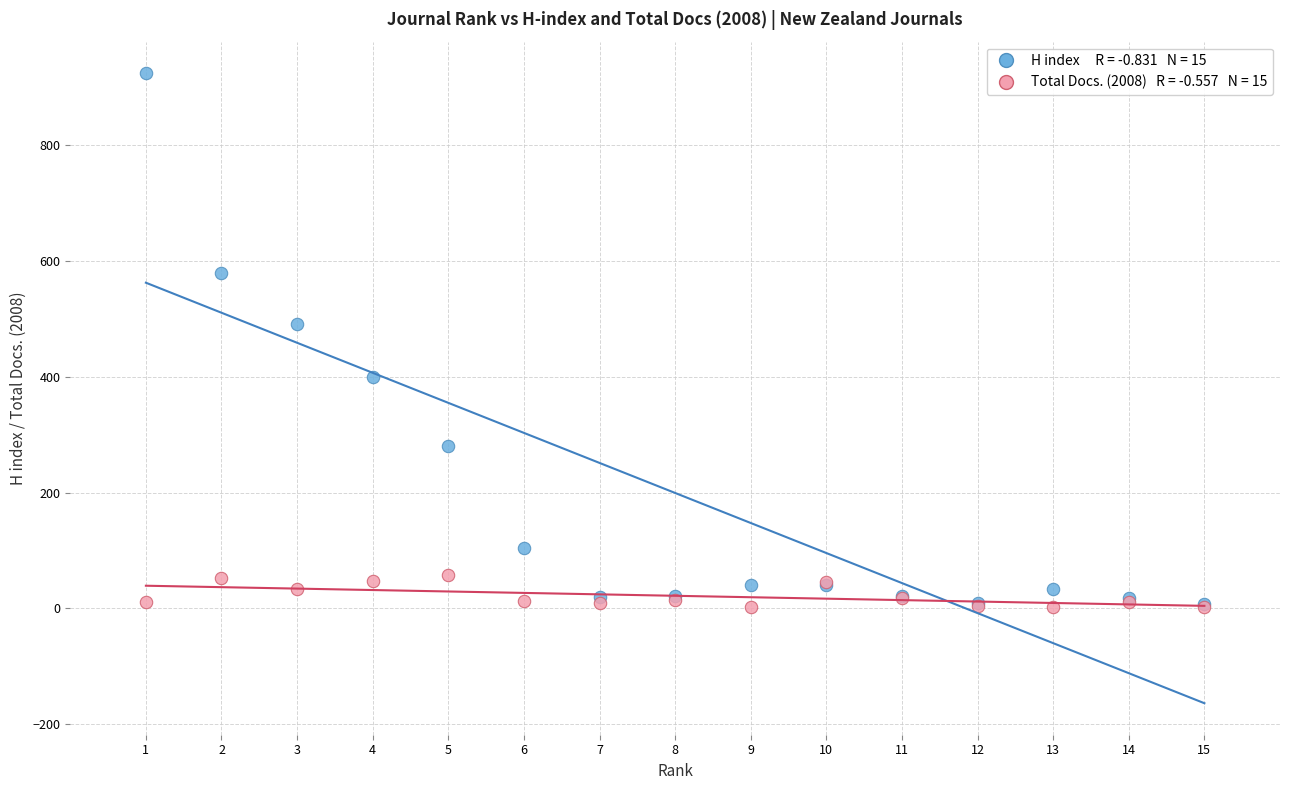

Across all series, what Y value is closest to 463?

491